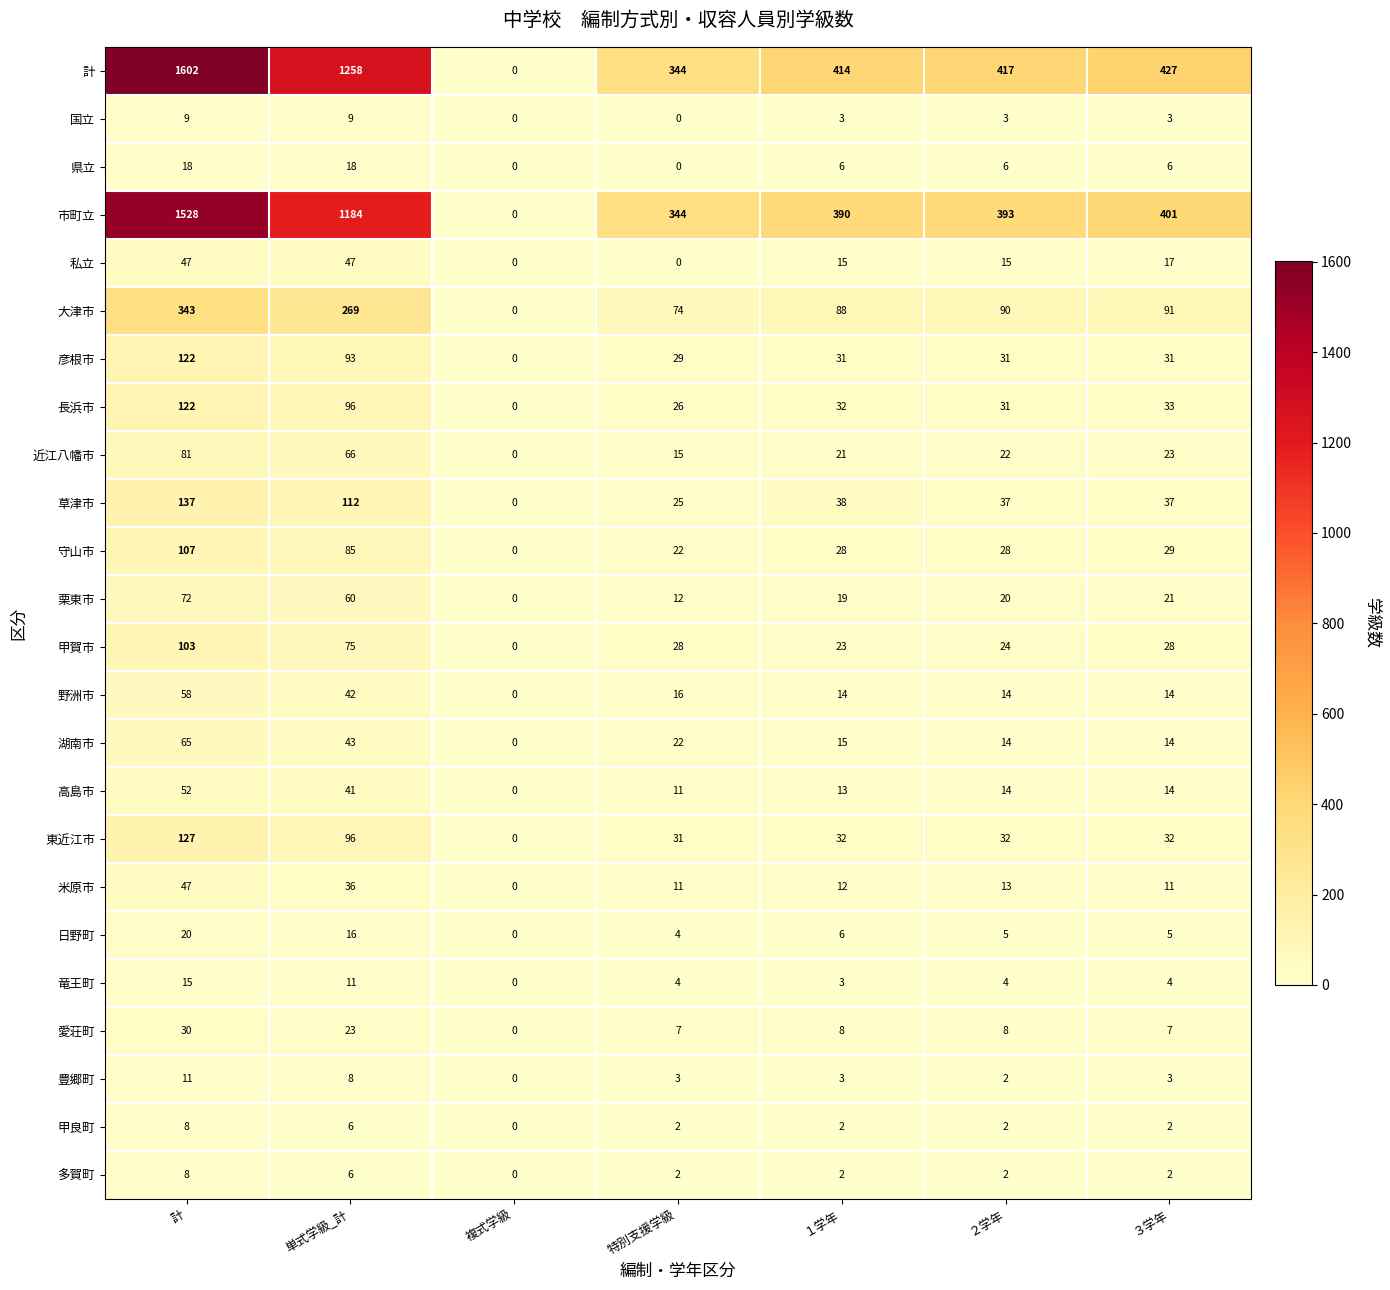

What is the greatest value displayed?

1602